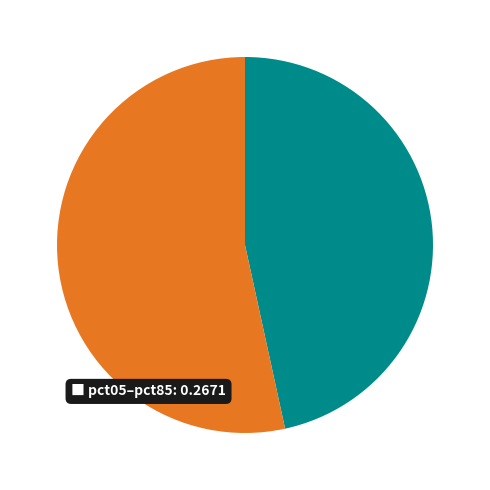

Is there any slice that represents more than half of the pie?

Yes